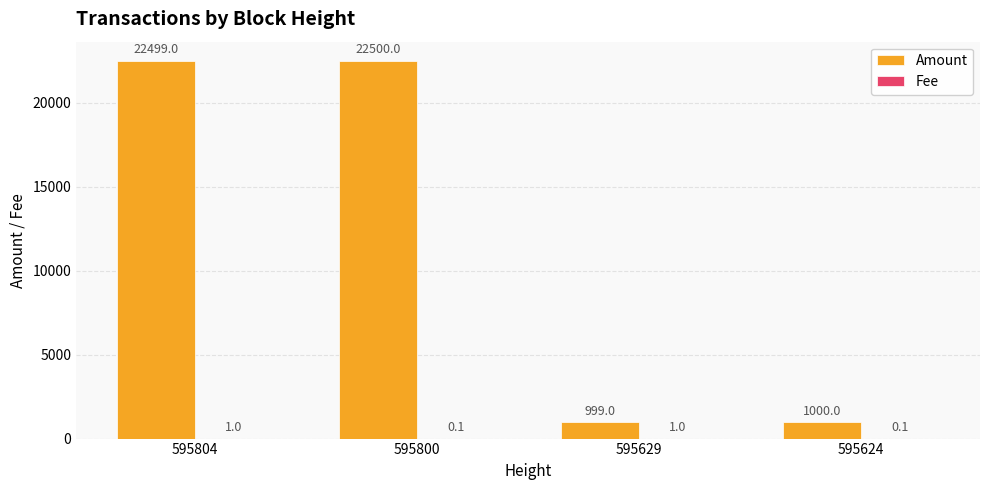

At which category does the chart reach its peak across all series?

595800